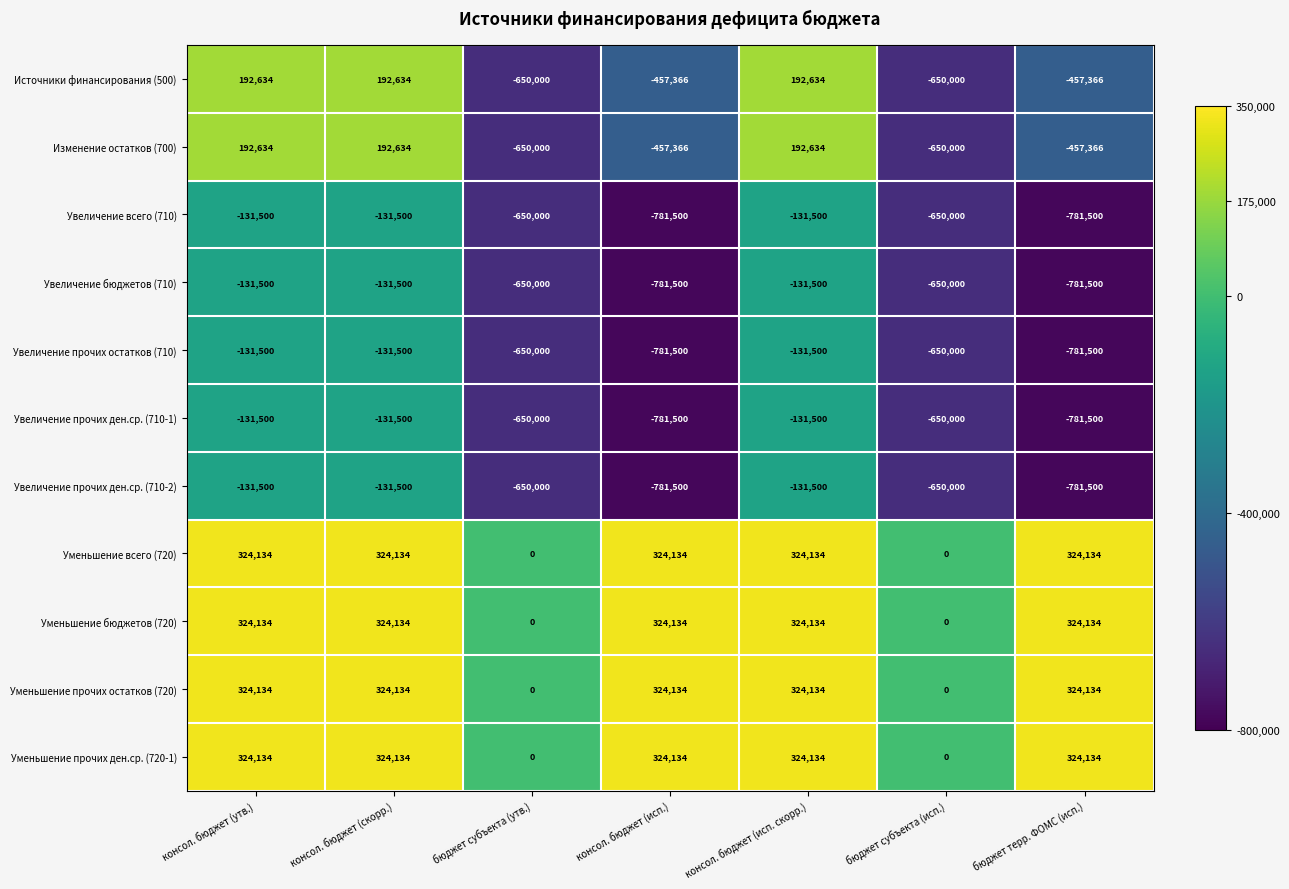

How many values in the Увеличение прочих остатков (710) series exceed -650000?

3